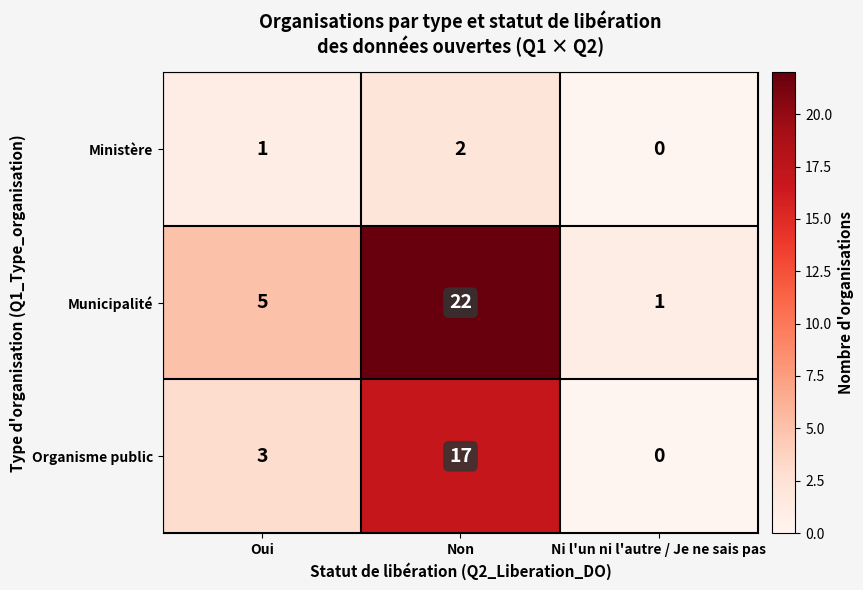

Reading left to right, extract all data points from this chart.

Ministère: Oui=1	Non=2	Ni l'un ni l'autre / Je ne sais pas=0
Municipalité: Oui=5	Non=22	Ni l'un ni l'autre / Je ne sais pas=1
Organisme public: Oui=3	Non=17	Ni l'un ni l'autre / Je ne sais pas=0